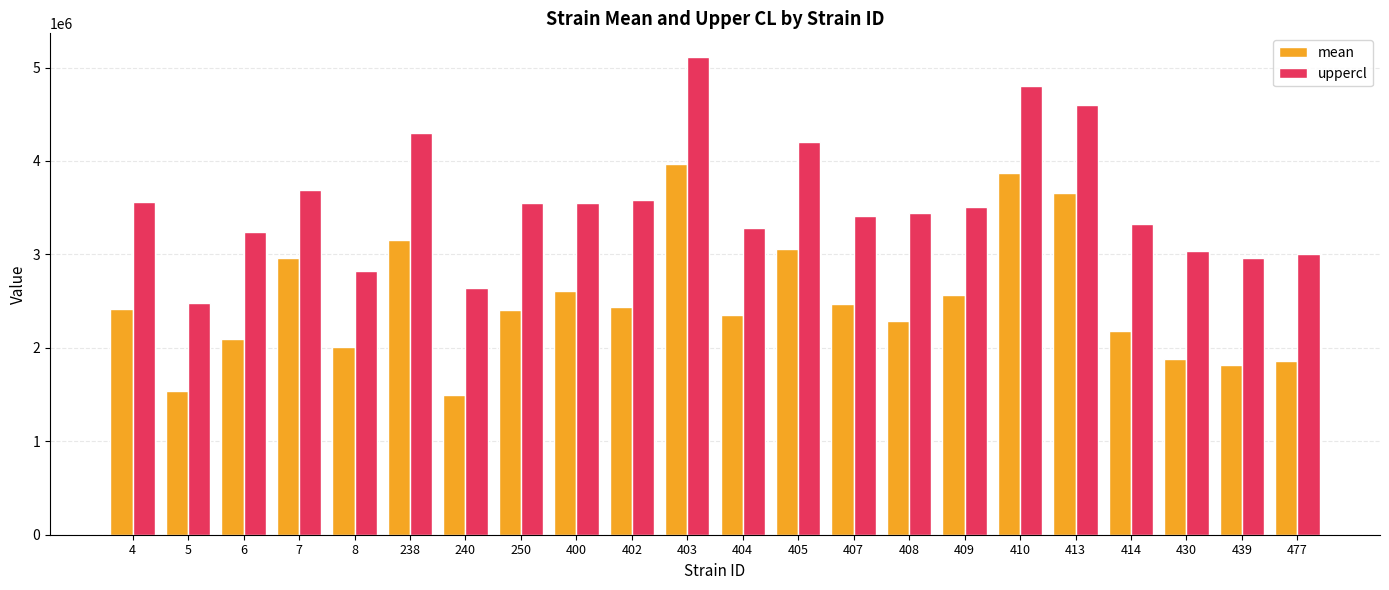

At which label does mean first exceed 2416827?

4